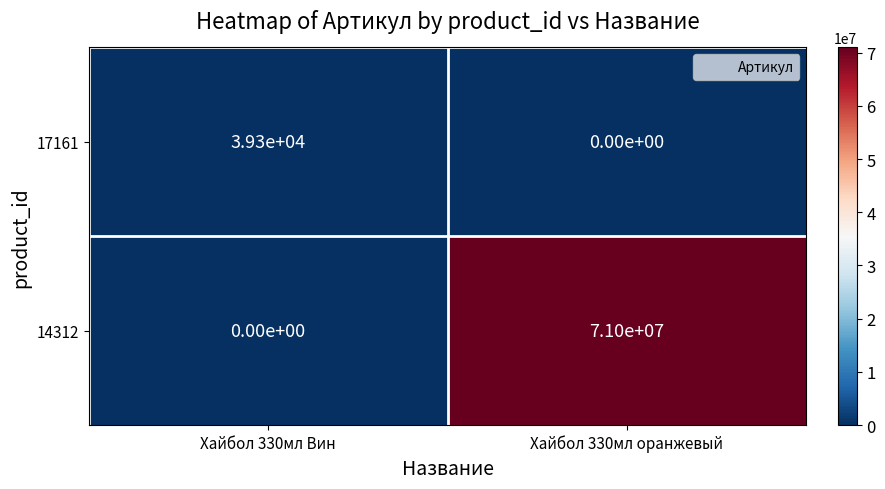

Reading left to right, transcribe all the data shown in this chart.

17161: 39300	0
14312: 0	71000000